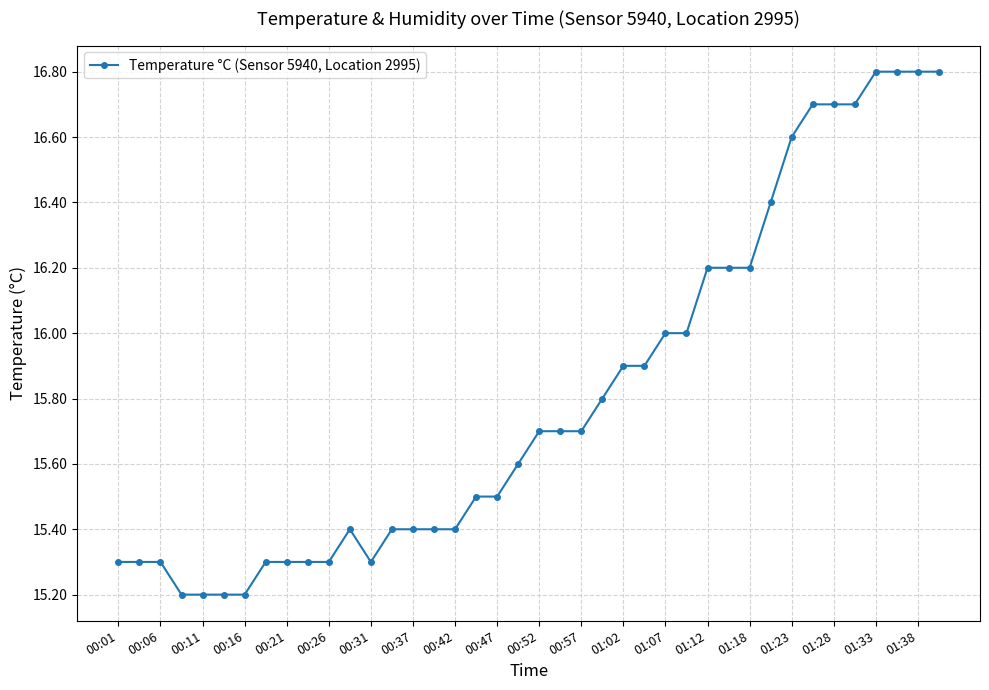

What is the smallest value displayed?

15.2